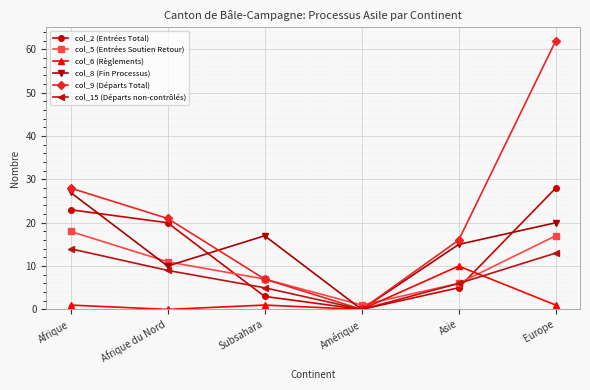

Which series has the largest total across all categories?

col_9 (Départs Total)